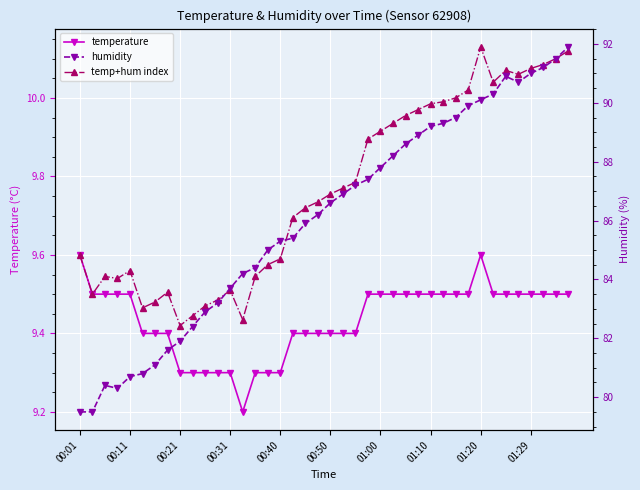

True or false: humidity has a value of 136.5 at 38.

False